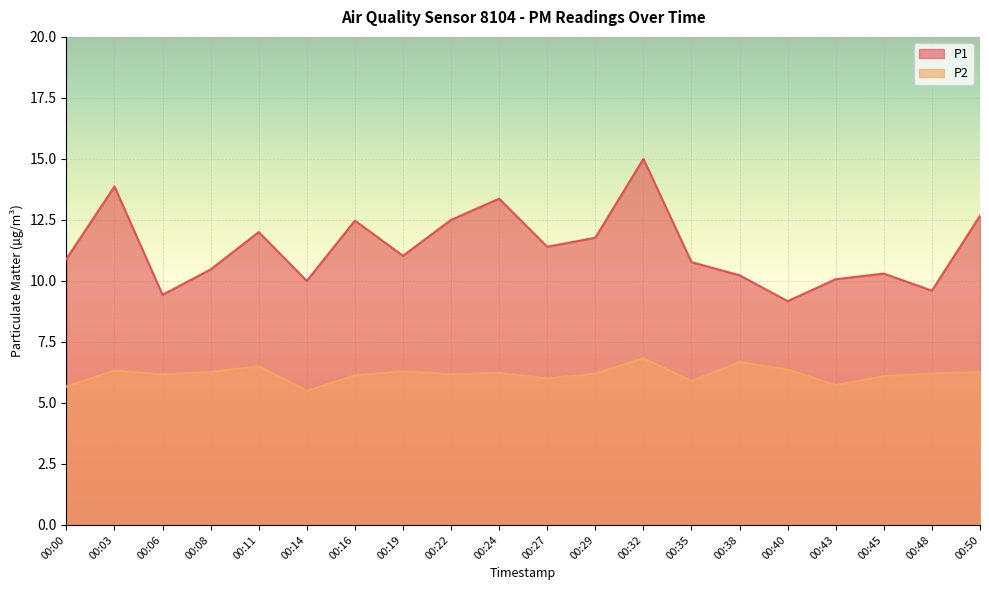

True or false: P2 has a value of 6.1 at 00:45.

True